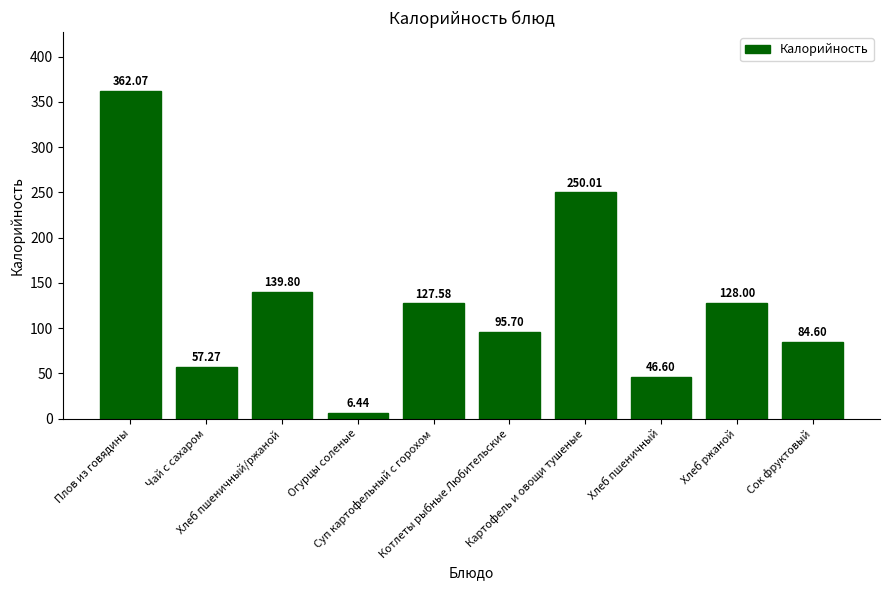

What is the ratio of the value at Хлеб ржаной to the value at Чай с сахаром?

2.2